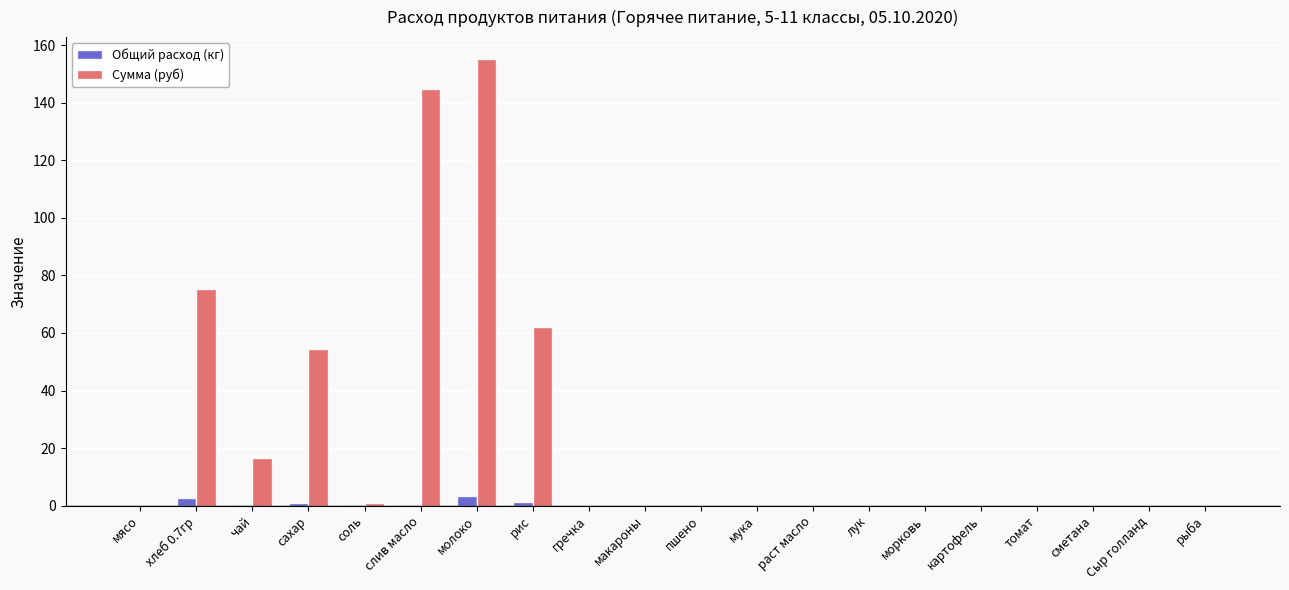

Which series has the widest spread of values?

Сумма (руб)